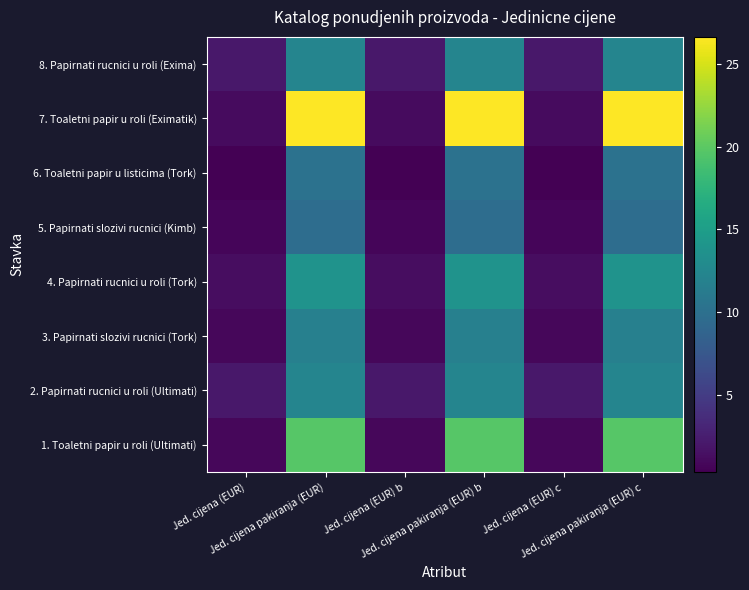

What is the total value across all series at Jed. cijena (EUR)?

8.9